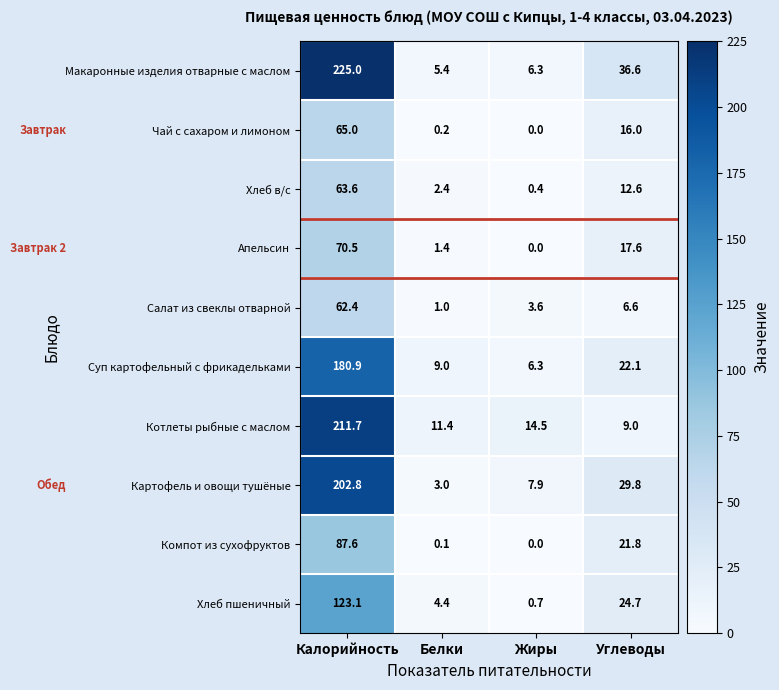

What is the greatest value displayed?

225.0